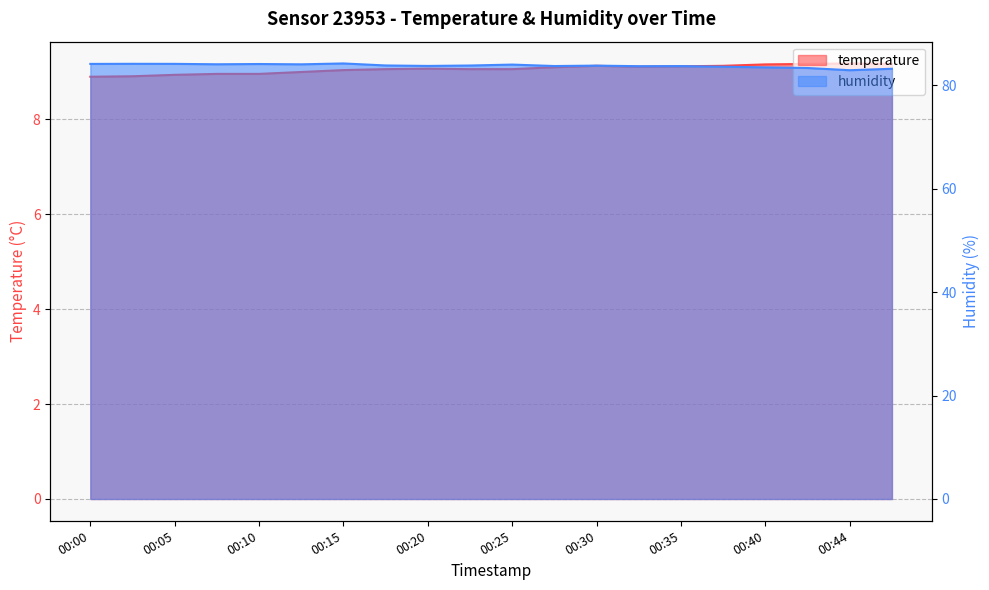

How many data points in temperature are above 9?

14